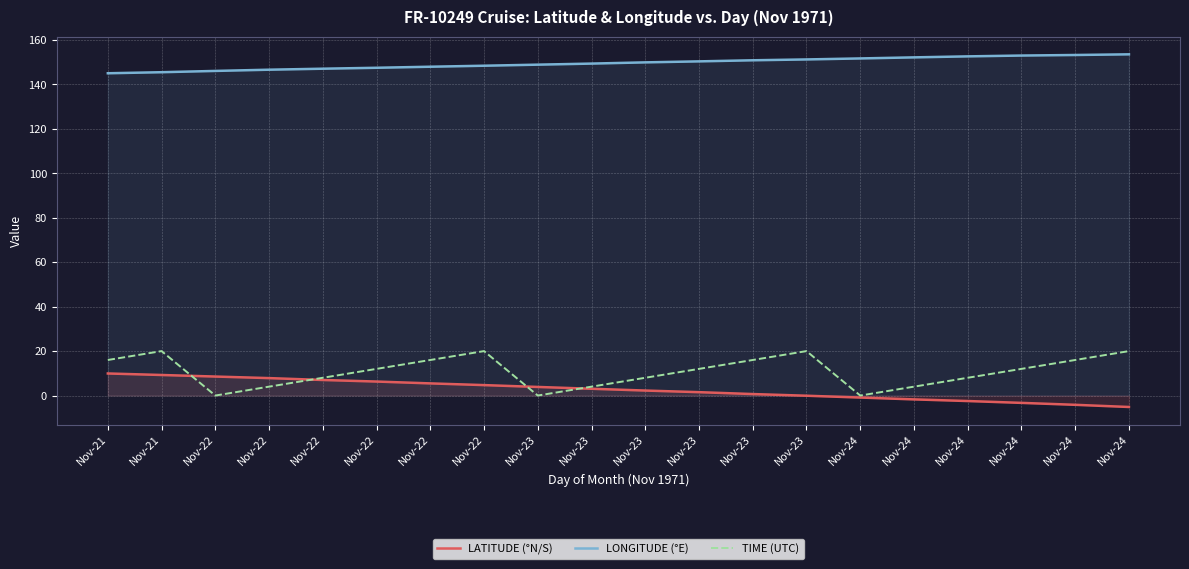

List the labels in order of LATITUDE (°N/S) value, largest first.

Nov-21, Nov-21, Nov-22, Nov-22, Nov-22, Nov-22, Nov-22, Nov-22, Nov-23, Nov-23, Nov-23, Nov-23, Nov-23, Nov-23, Nov-24, Nov-24, Nov-24, Nov-24, Nov-24, Nov-24